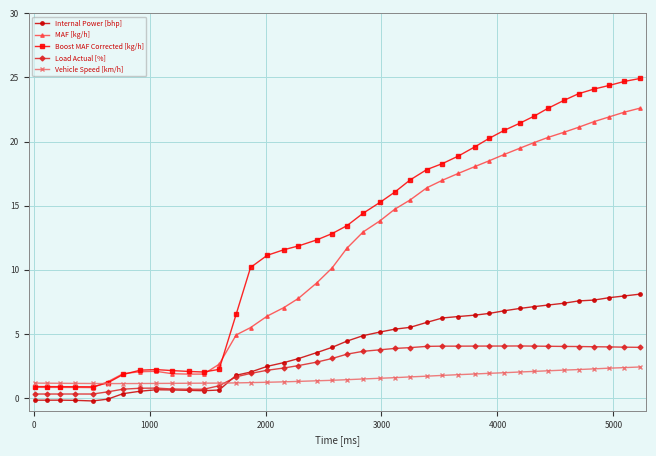

What is the value of the MAF [kg/h] point at the 28th from the left?

17.5